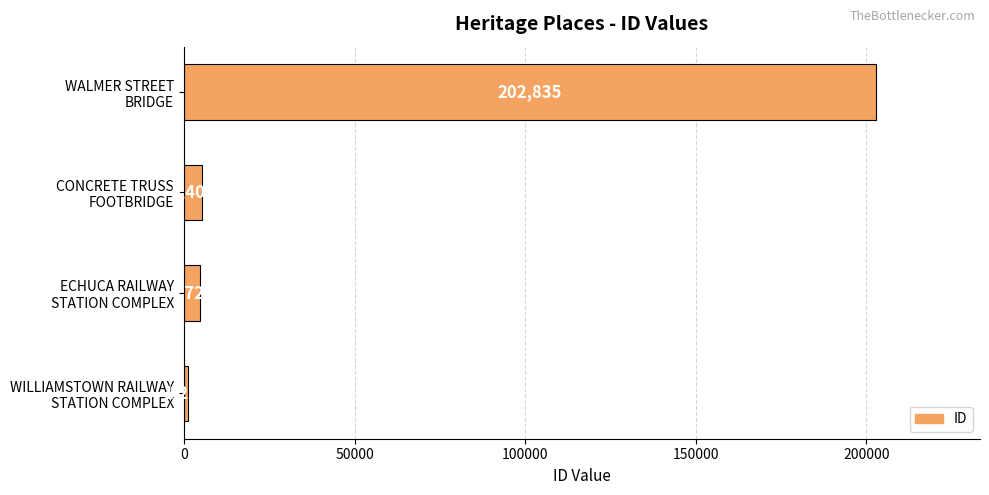

What is the maximum value shown in the chart?

202835